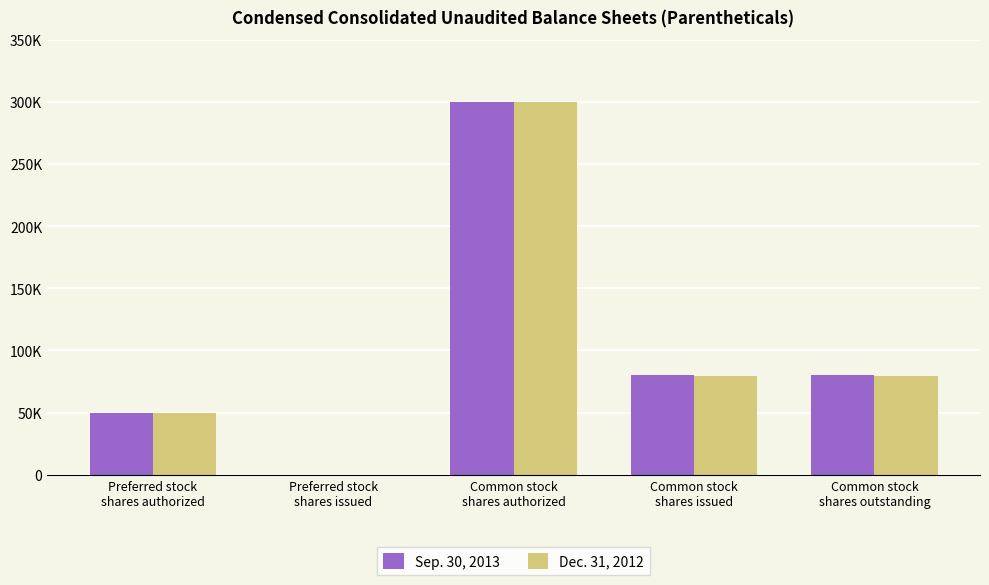

What position from the left is Common stock
shares issued?

4